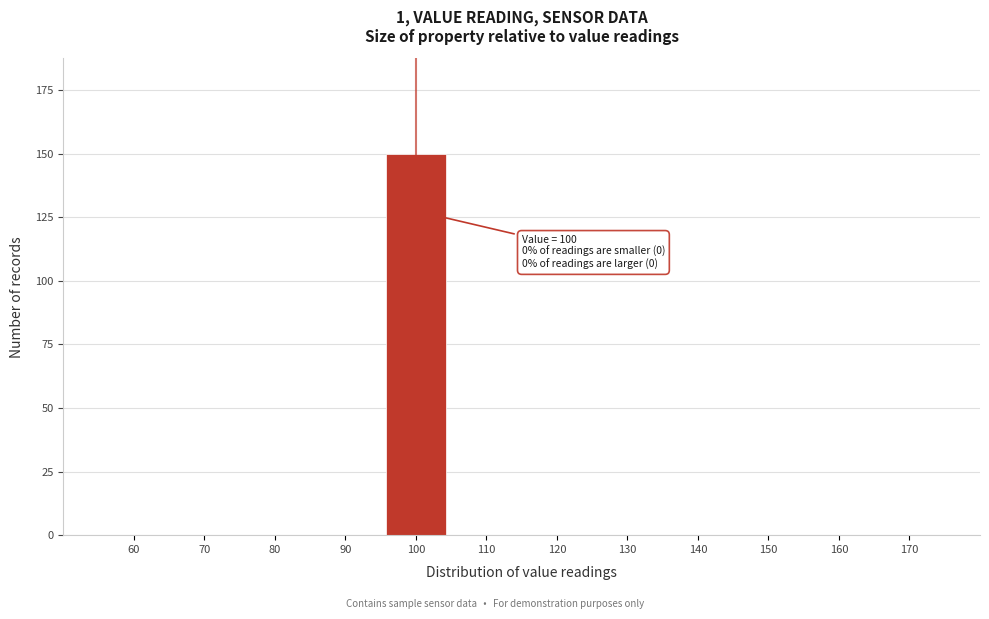

Reading left to right, list all the values displayed in this chart.

60=0	70=0	80=0	90=0	100=150	110=0	120=0	130=0	140=0	150=0	160=0	170=0